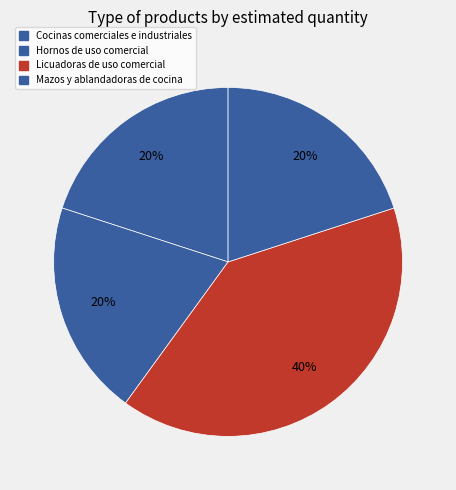

How many slices are in this pie chart?

4